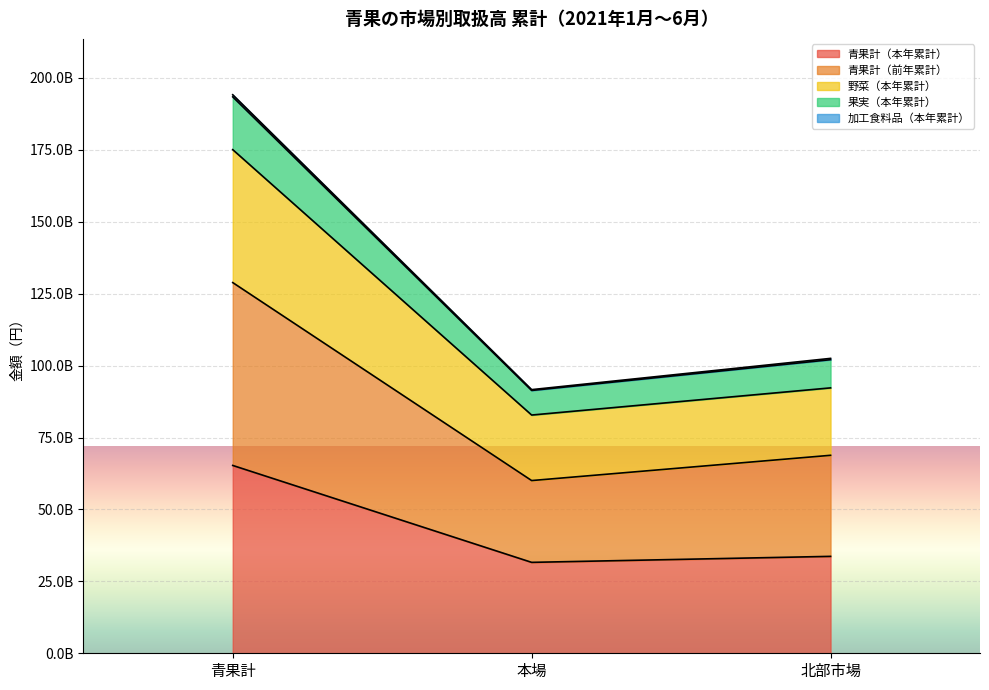

Does the chart display data point markers on the line(s)?

No